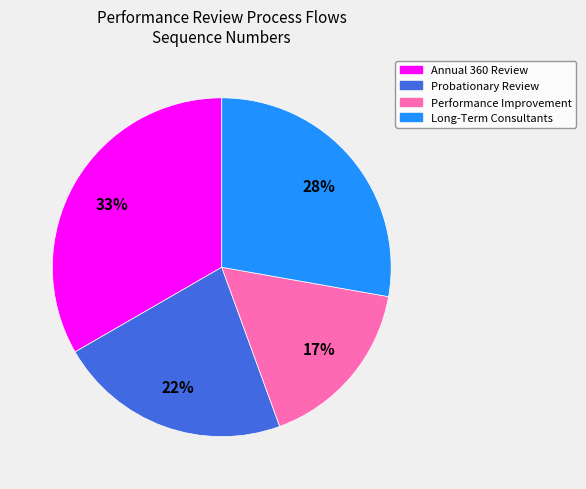

To the nearest percent, what percentage of the pie is Annual 360 Review?

33%